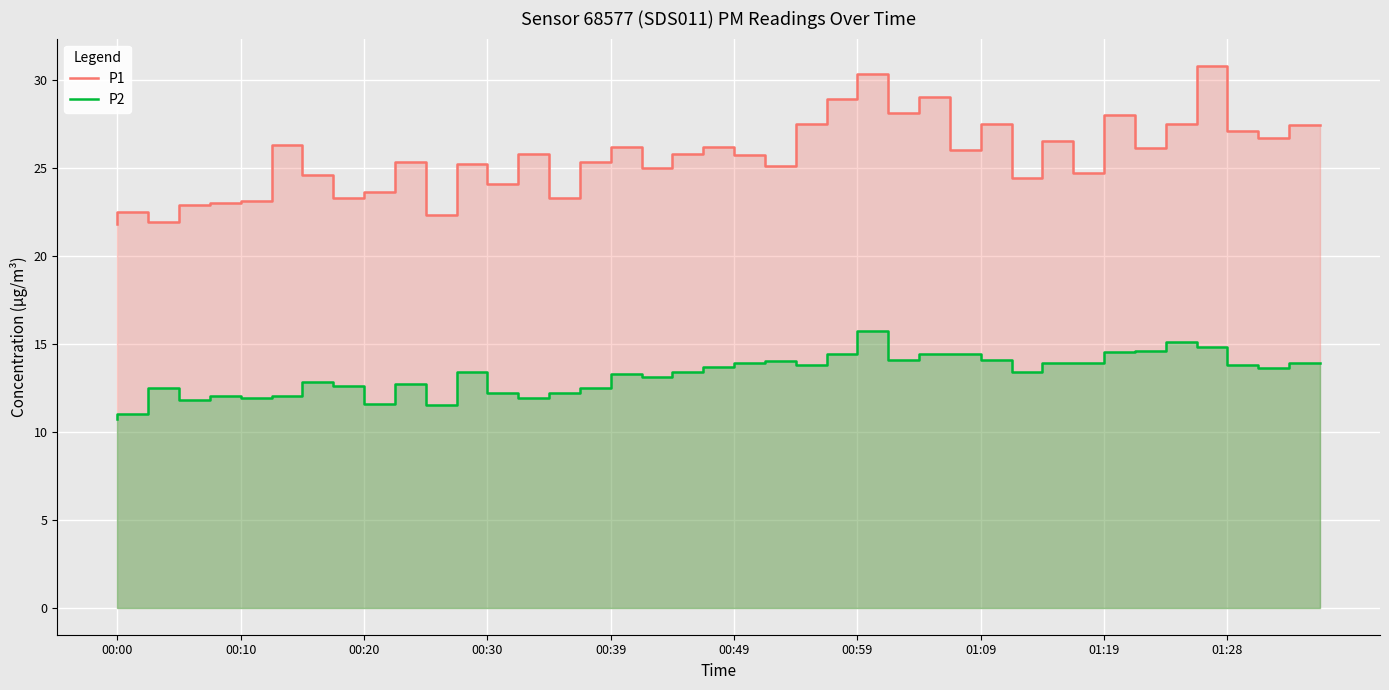

Rank the series by their maximum value, from lowest to highest.

P2, P1